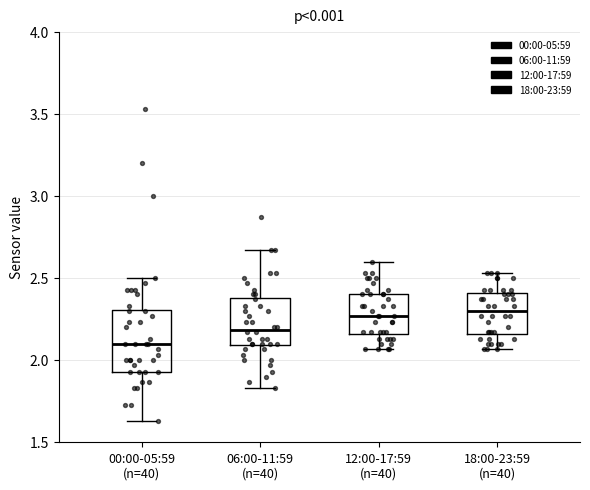

Reading left to right, read every box against the y-axis: the position of its median line, the range the box covers, and the ends of its whiskers. The values are not printed on the chart, so give them approximately, as read against the axis.

00:00-05:59 (n=40): median 2.10, box 1.95 to 2.30, whiskers 1.65 to 2.50
06:00-11:59 (n=40): median 2.20, box 2.10 to 2.40, whiskers 1.85 to 2.65
12:00-17:59 (n=40): median 2.25, box 2.15 to 2.40, whiskers 2.05 to 2.60
18:00-23:59 (n=40): median 2.30, box 2.15 to 2.40, whiskers 2.05 to 2.55